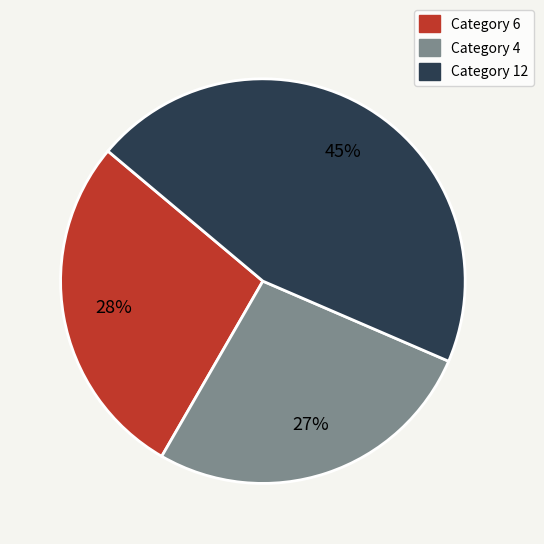

Is there any slice that represents more than half of the pie?

No